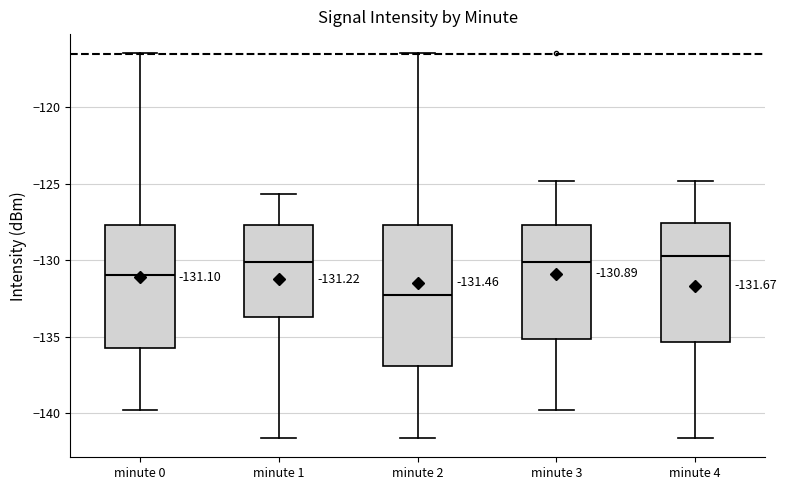

Which box is the tallest, from its lower edge to its upper edge?

minute 2